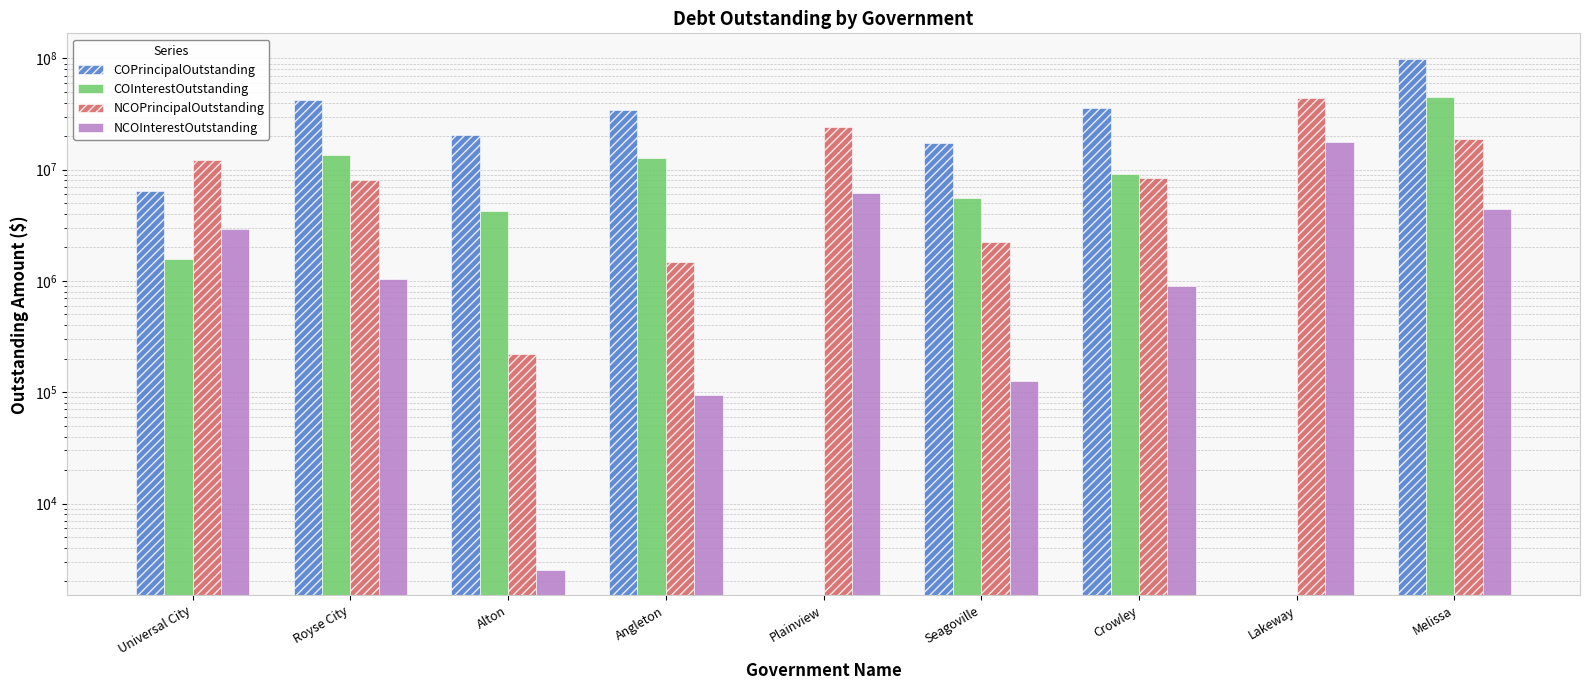

Rank the categories by NCOInterestOutstanding value from highest to lowest.

Lakeway, Plainview, Melissa, Universal City, Royse City, Crowley, Seagoville, Angleton, Alton